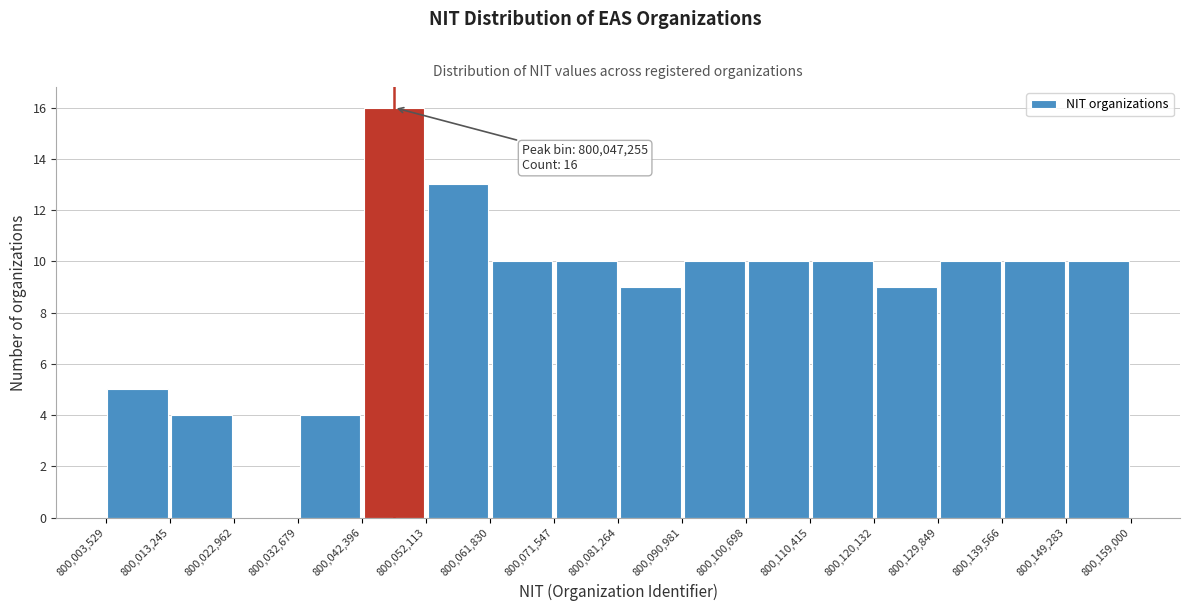

Over which range of the x-axis is the bar tallest?

800,042,396 to 800,052,113